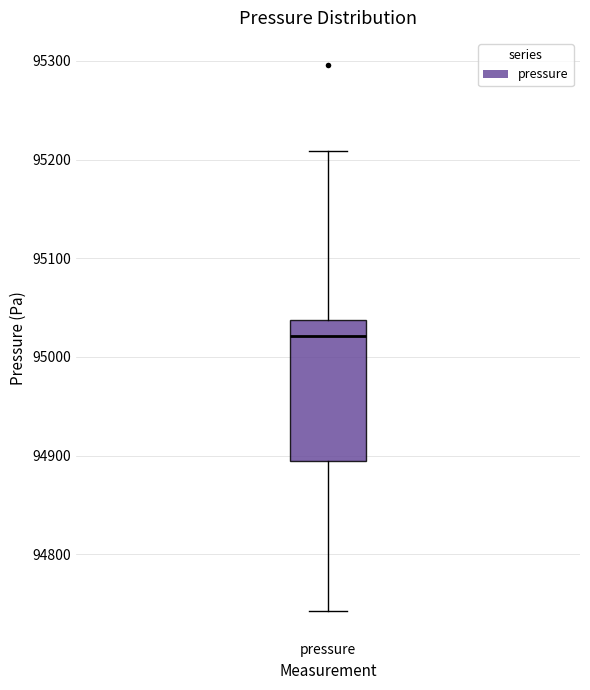

Read this box plot against the y-axis: the position of the median line, the range covered by the box, and the ends of both whiskers. The values are not printed on the chart, so give them approximately, as read against the axis.

median 95020, box 94890 to 95040, whiskers 94740 to 95210